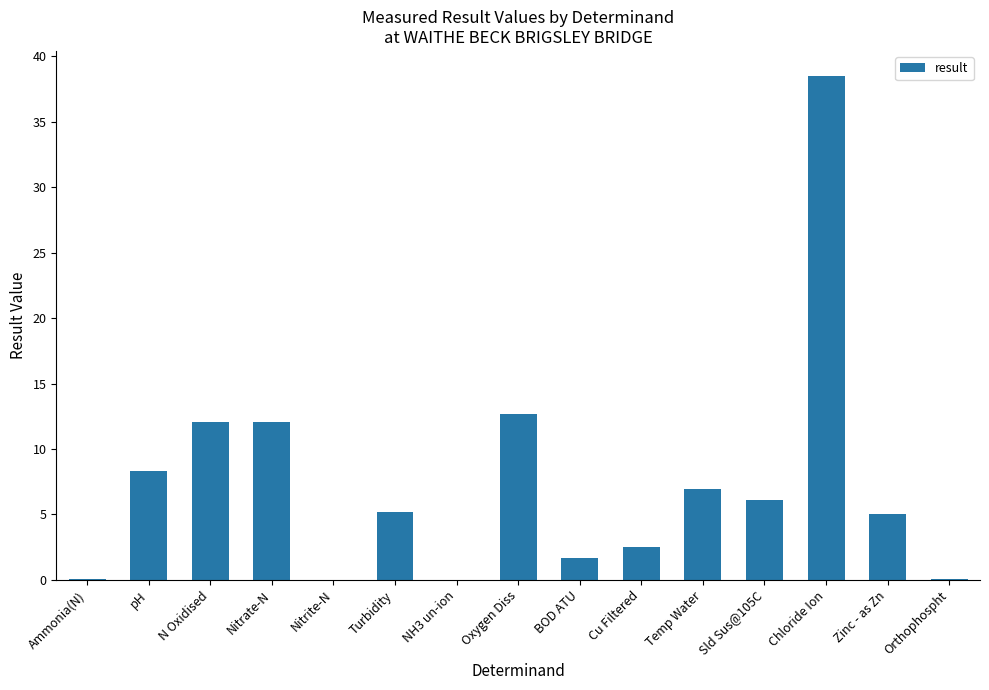

What is the change in value from Nitrite-N to Cu Filtered?

+2.5